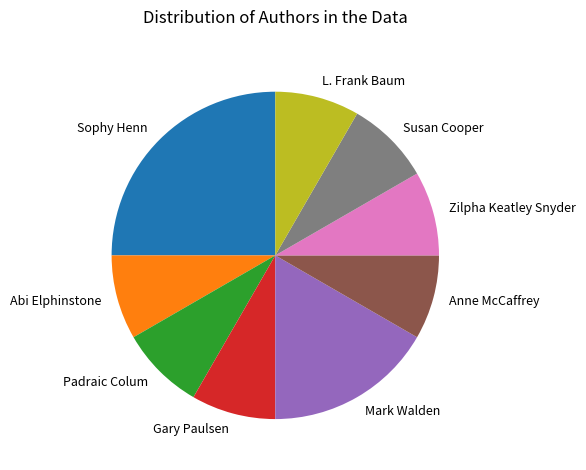

Does Zilpha Keatley Snyder represent more than half of the total?

No